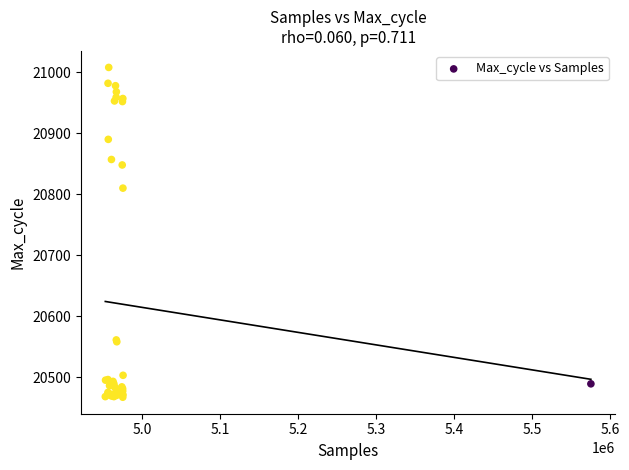

What Y value in the scatter plot is closest to 20737?

20810